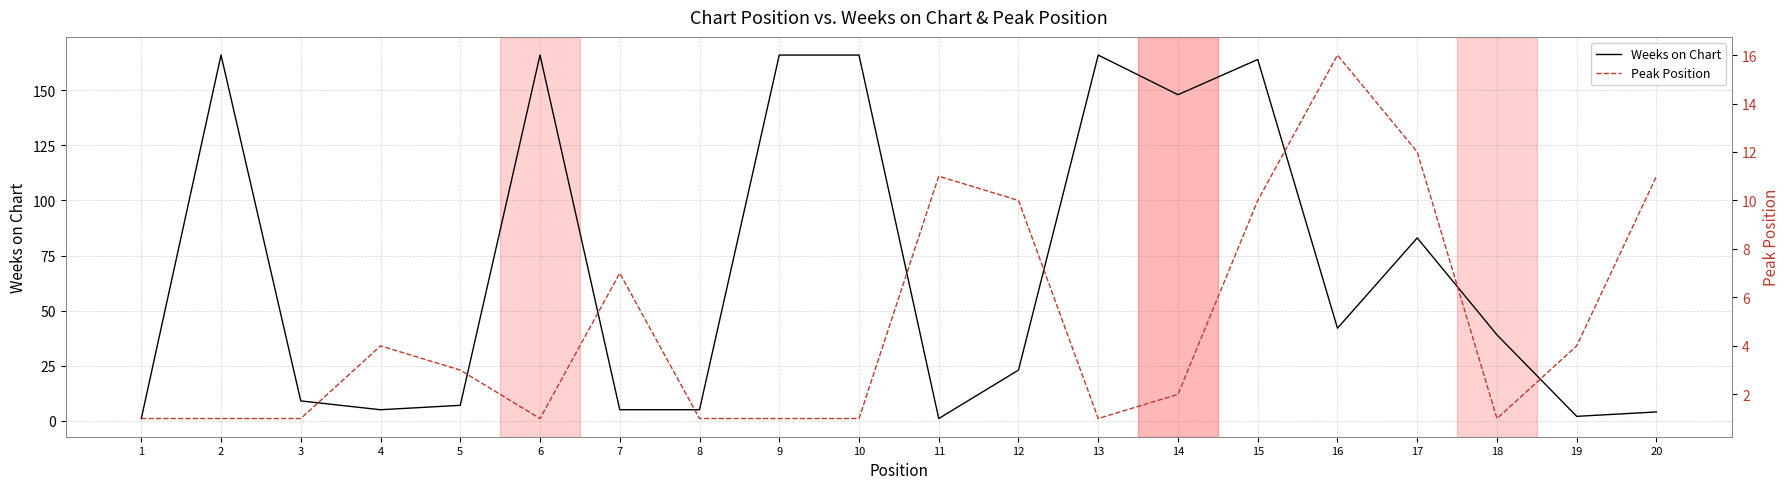

How many interior local valleys does the Weeks on Chart series have?

5